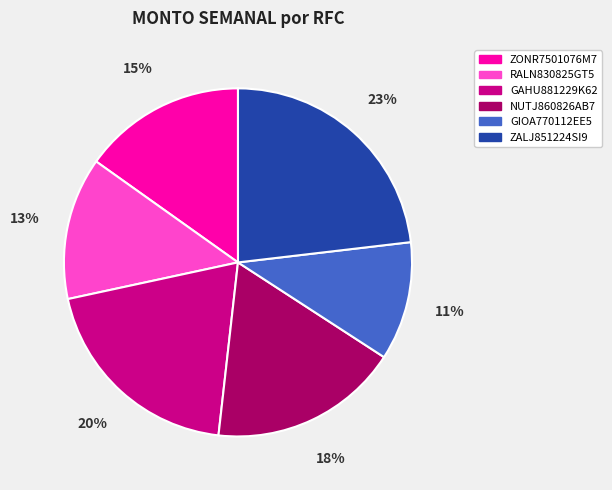

What is the largest slice in the pie chart?

ZALJ851224SI9